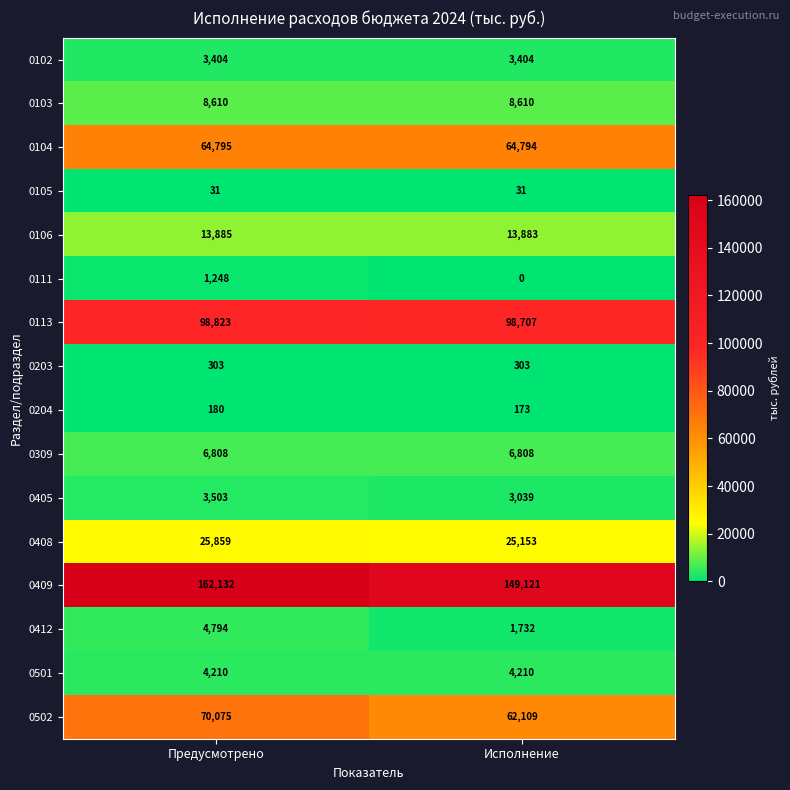

What is the sum of the 0103 values at Исполнение and Предусмотрено?

17220